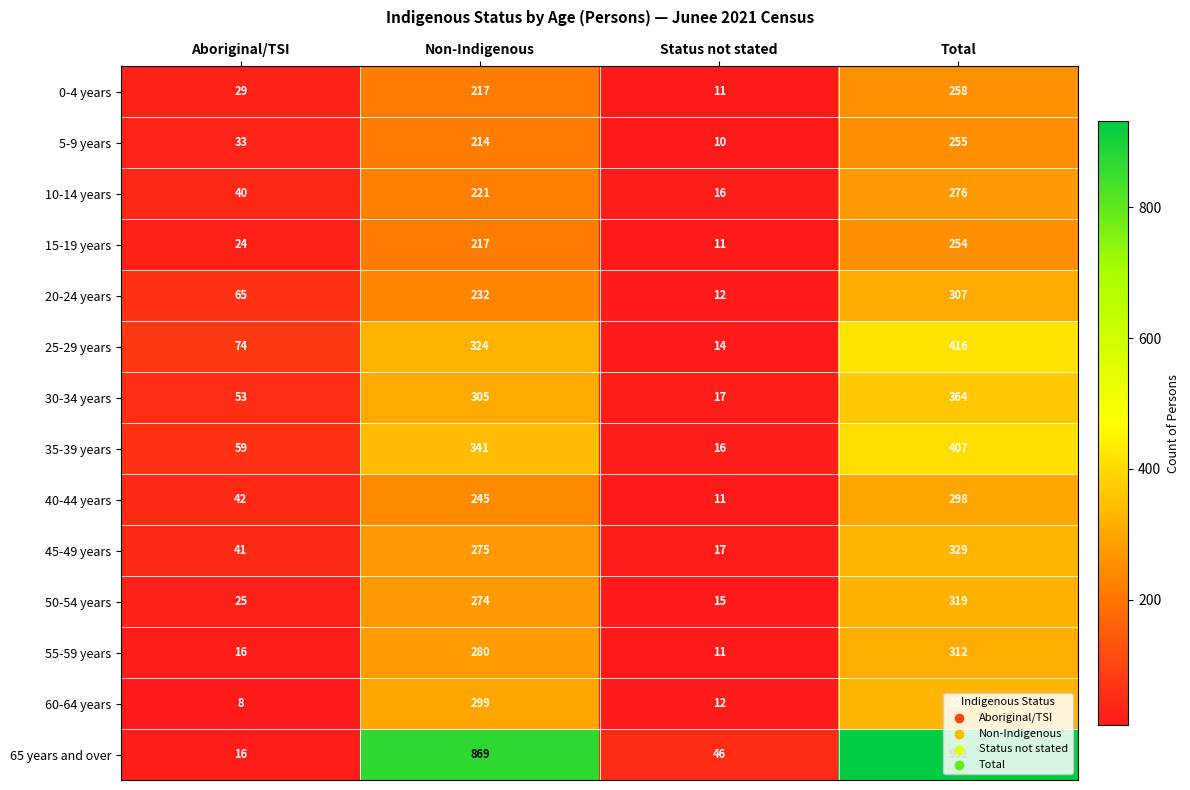

What is the difference between the maximum and minimum values in the 60-64 years series?

318